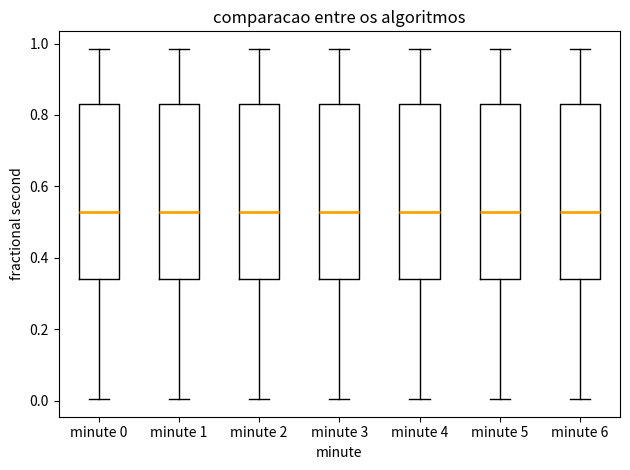

Where does the lower whisker of the box for minute 5 end on the y-axis? The values are not printed on the chart, so give them approximately, as read against the axis.

0.00